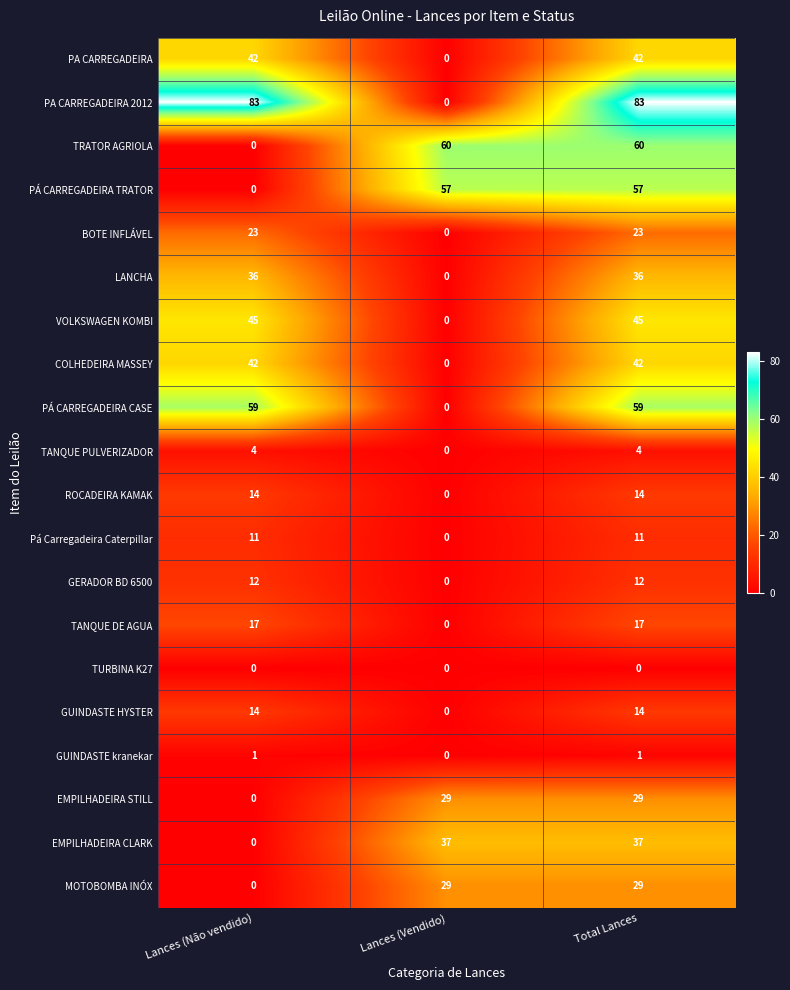

What is the sum of the MOTOBOMBA INÓX values at Lances (Vendido) and Lances (Não vendido)?

29